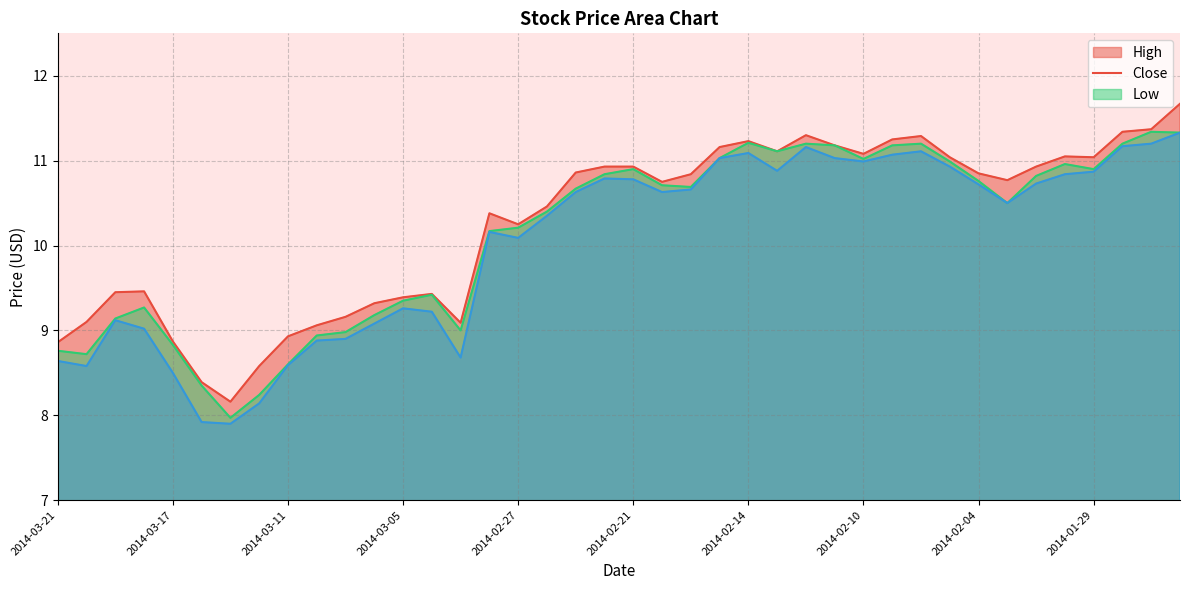

How many categories are shown in the chart?

40